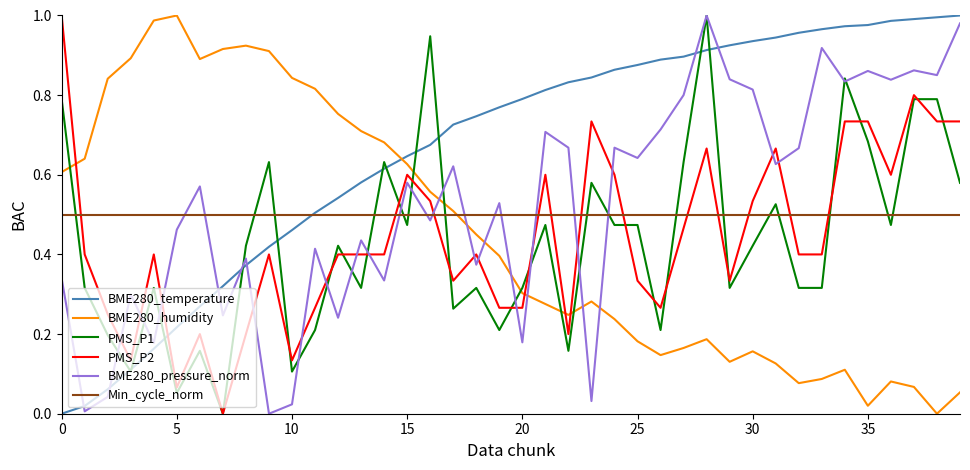

How many times do BME280_humidity and PMS_P2 cross each other?

4